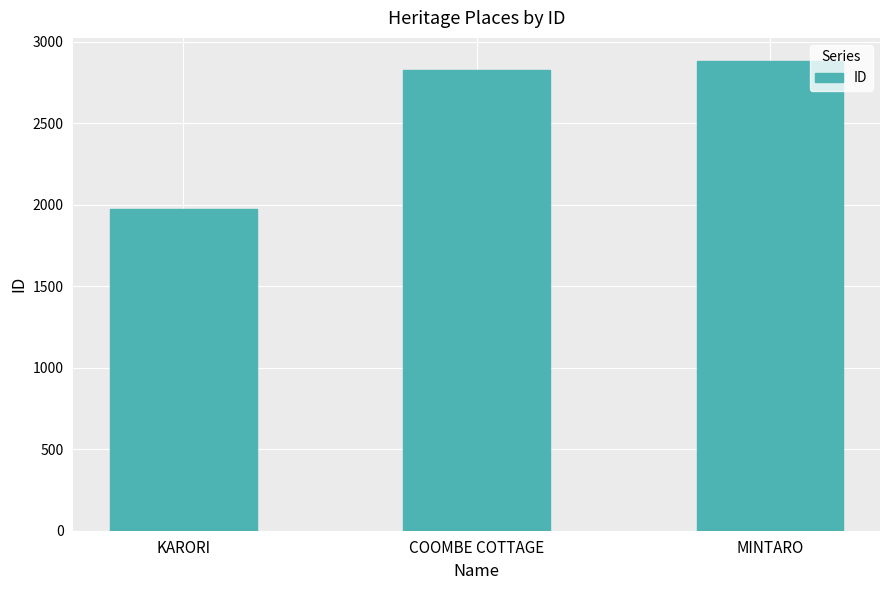

What is the difference between the values at KARORI and MINTARO?

905